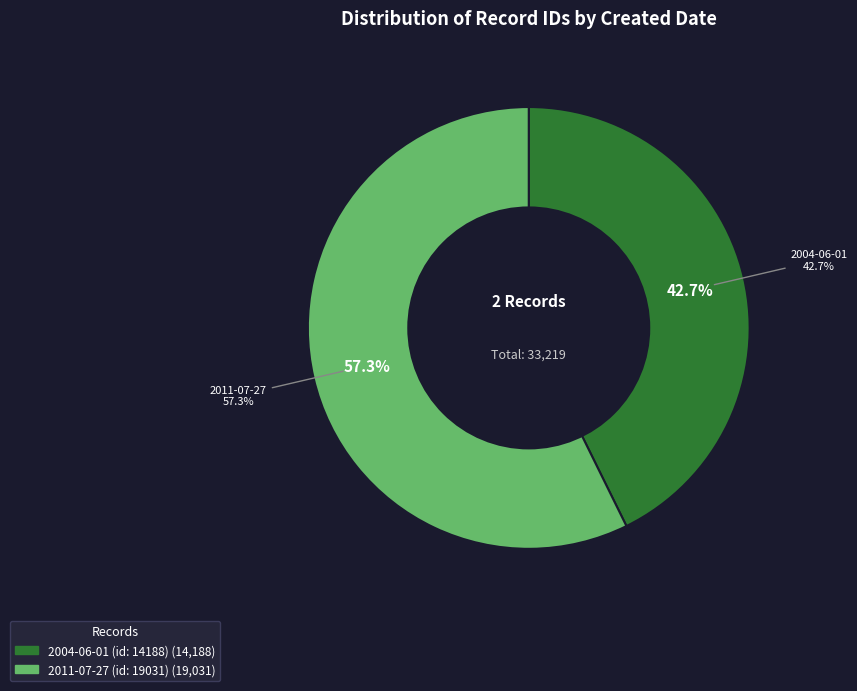

Is there any slice that represents more than half of the pie?

Yes